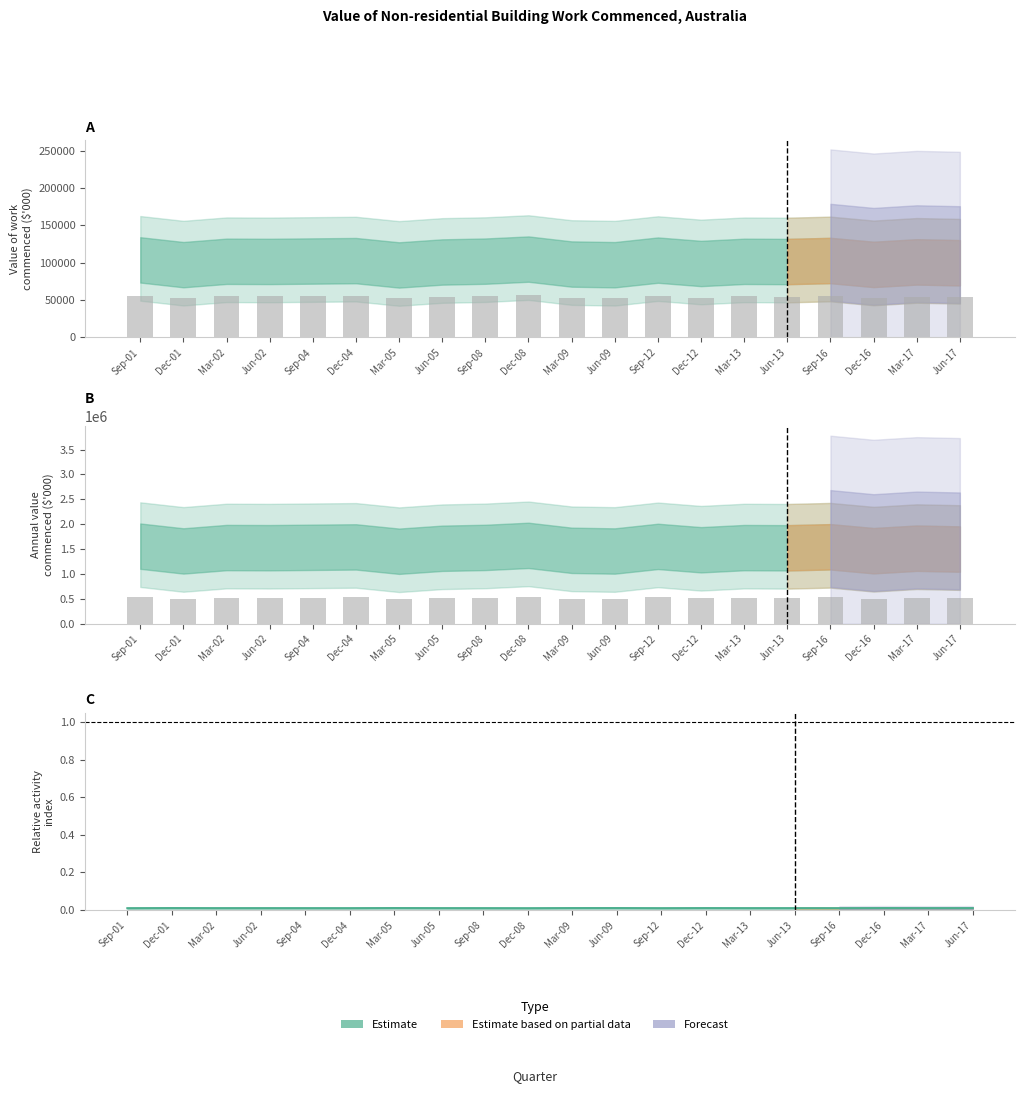

Reading left to right, extract all data points from this chart.

Observed: Sep-01=534817.5	Dec-01=501165.0	Mar-02=524947.5	Jun-02=523902.7	Sep-04=526753.5	Dec-04=529541.2	Mar-05=499096.5	Jun-05=519886.5	Sep-08=525934.5	Dec-08=540340.5	Mar-09=505496.2	Jun-09=500687.2	Sep-12=533132.2	Dec-12=509423.2	Mar-13=524532.8	Jun-13=523167.7	Sep-16=530355.0	Dec-16=502866.0	Mar-17=520563.7	Jun-17=514421.2
Estimate center: Sep-01=0.0	Dec-01=0.0	Mar-02=0.0	Jun-02=0.0	Sep-04=0.0	Dec-04=0.0	Mar-05=0.0	Jun-05=0.0	Sep-08=0.0	Dec-08=0.0	Mar-09=0.0	Jun-09=0.0	Sep-12=0.0	Dec-12=0.0	Mar-13=0.0	Jun-13=0.0	Sep-16=0.0	Dec-16=0.0	Mar-17=0.0	Jun-17=0.0